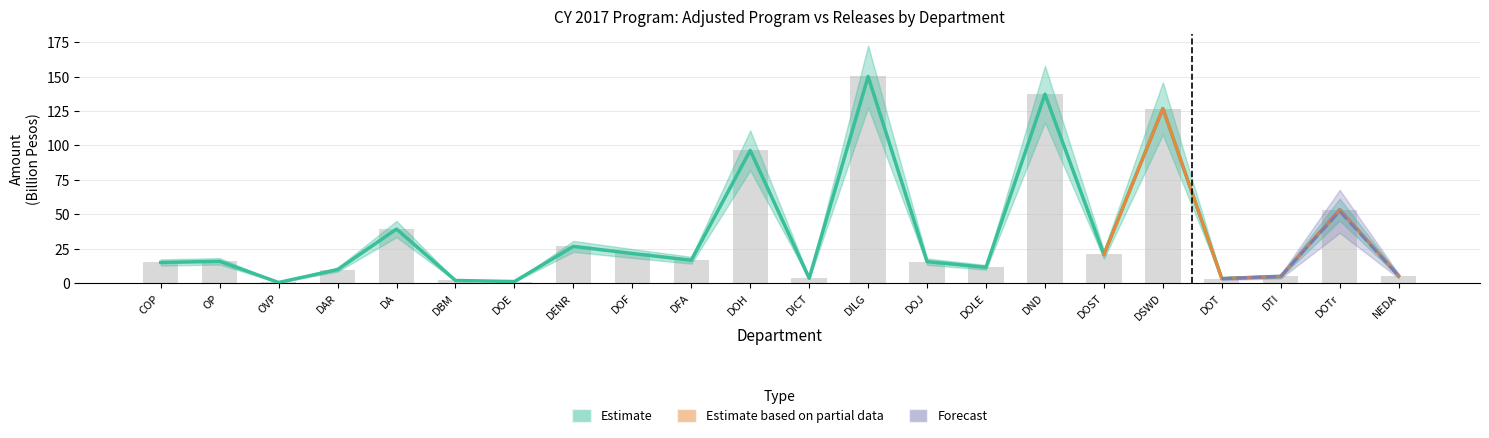

Is it true that Adjusted Program equals 0.6 at OVP?

False